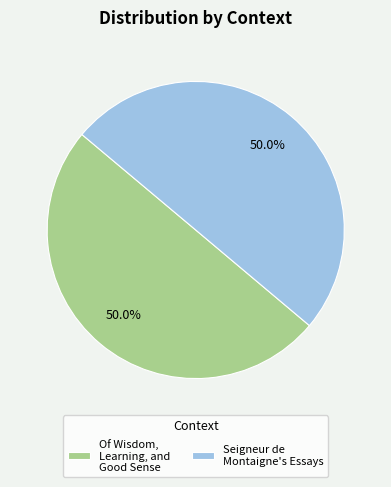

Approximately how many times larger is the value at Of Wisdom, Learning, and Good Sense compared to Seigneur de Montaigne's Essays?

1.0